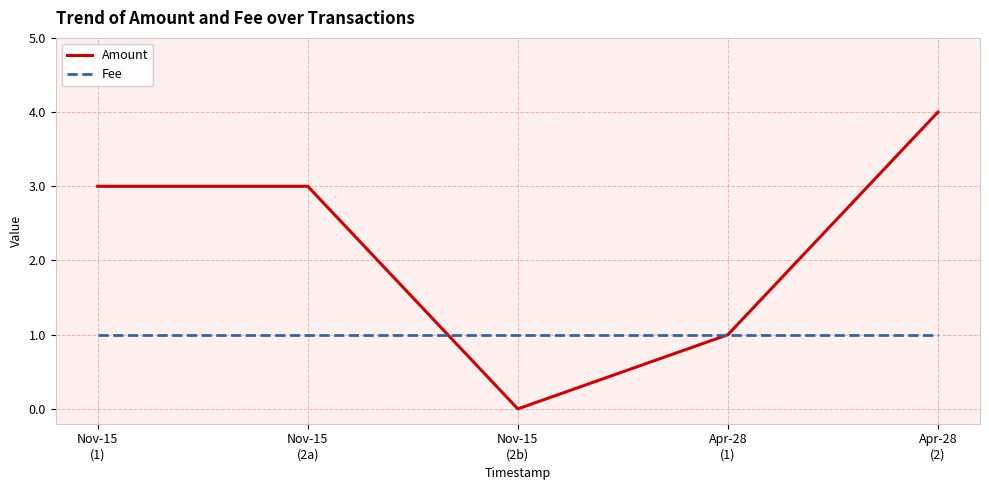

Between which two adjacent categories do Amount and Fee first intersect?

Nov-15
(2a) and Nov-15
(2b)